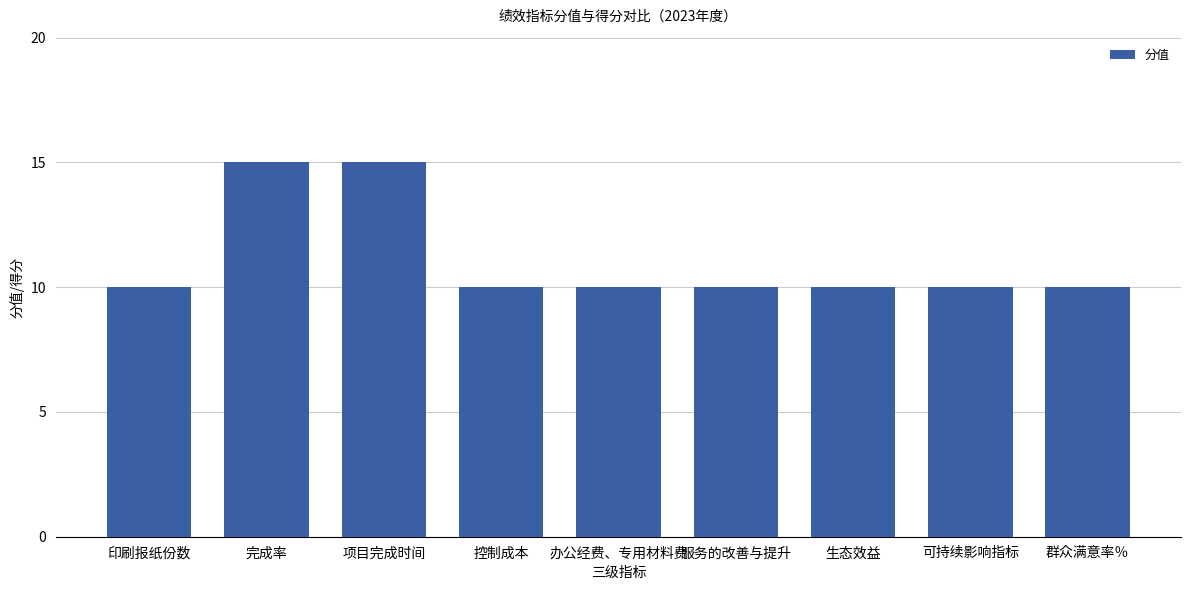

What is the maximum value shown in the chart?

15